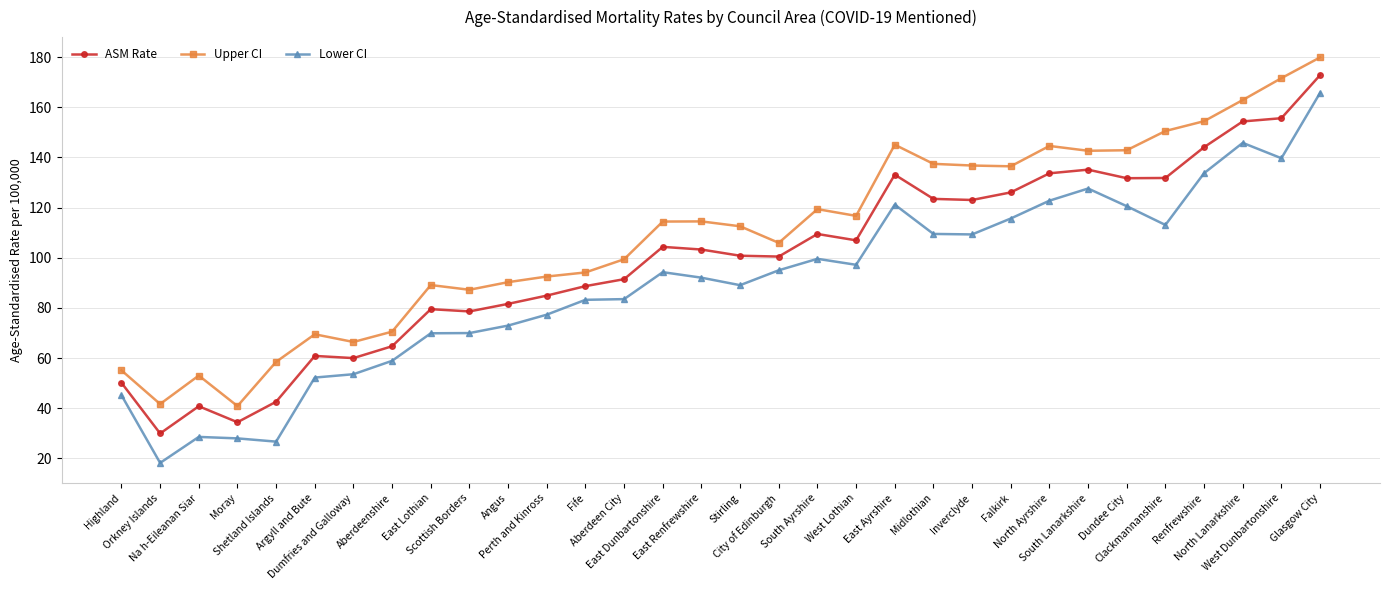

True or false: Lower CI has a value of 77.3 at Perth and Kinross.

True